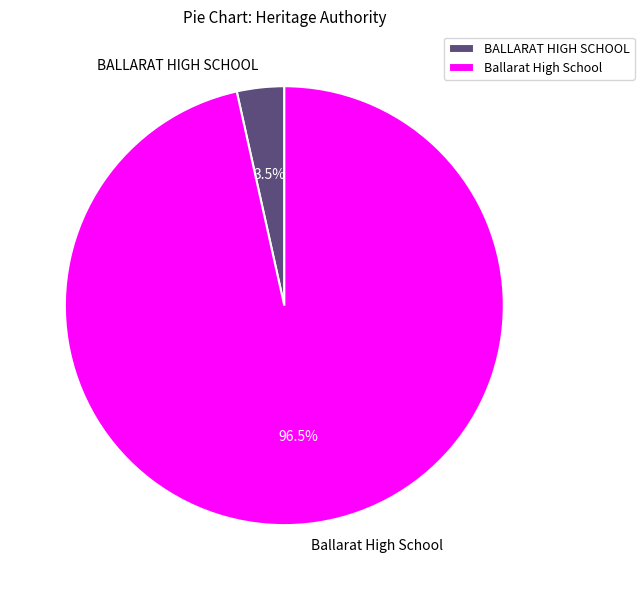

Is BALLARAT HIGH SCHOOL the majority of the pie?

No